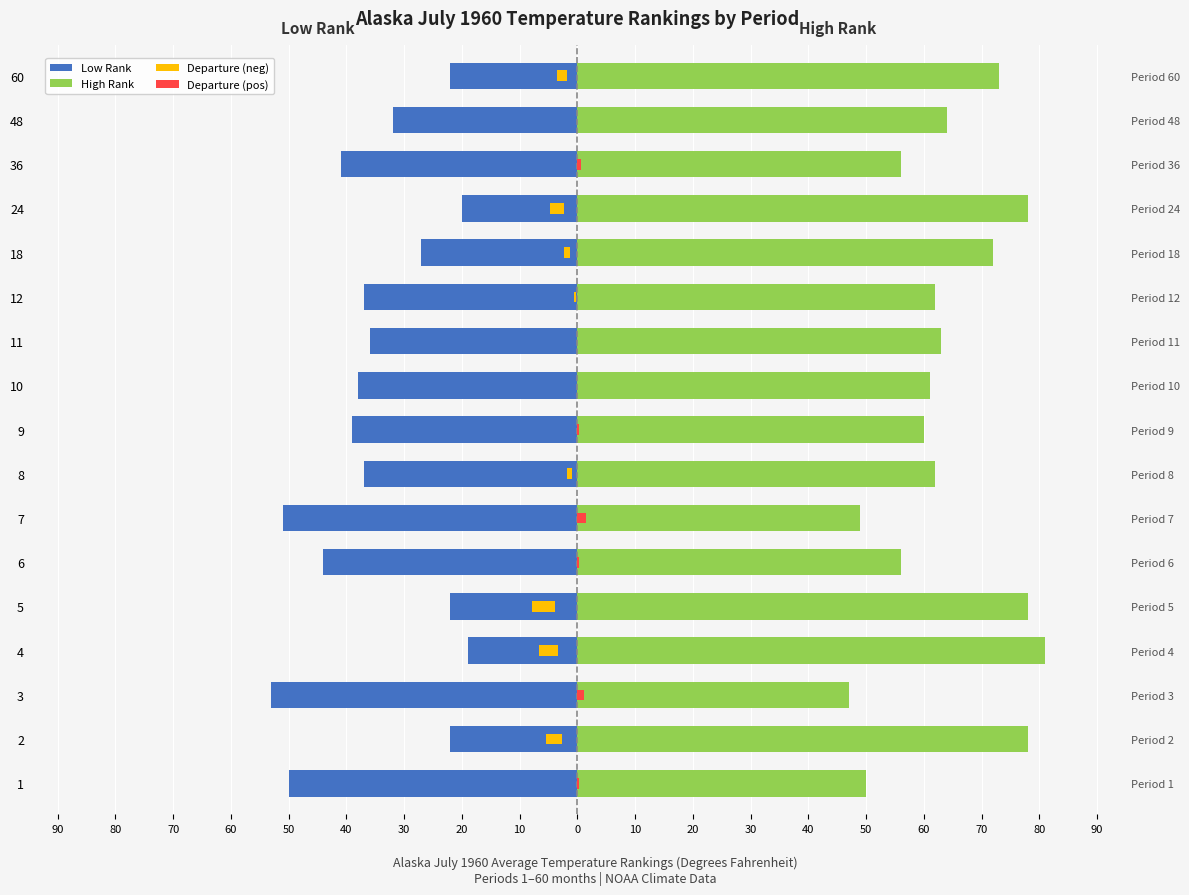

Reading left to right, extract all data points from this chart.

Low Rank: -50.0	-22.0	-53.0	-19.0	-22.0	-44.0	-51.0	-37.0	-39.0	-38.0	-36.0	-37.0	-27.0	-20.0	-41.0	-32.0	-22.0
High Rank: 50.0	78.0	47.0	81.0	78.0	56.0	49.0	62.0	60.0	61.0	63.0	62.0	72.0	78.0	56.0	64.0	73.0
Departure (neg): 0.0	-2.7	0.0	-3.3	-3.9	0.0	0.0	-0.9	0.0	0.0	0.0	-0.3	-1.2	-2.4	0.0	0.0	-1.8
Departure (pos): 0.3	0.0	1.2	0.0	0.0	0.3	1.5	0.0	0.3	0.0	0.0	0.0	0.0	0.0	0.6	0.0	0.0